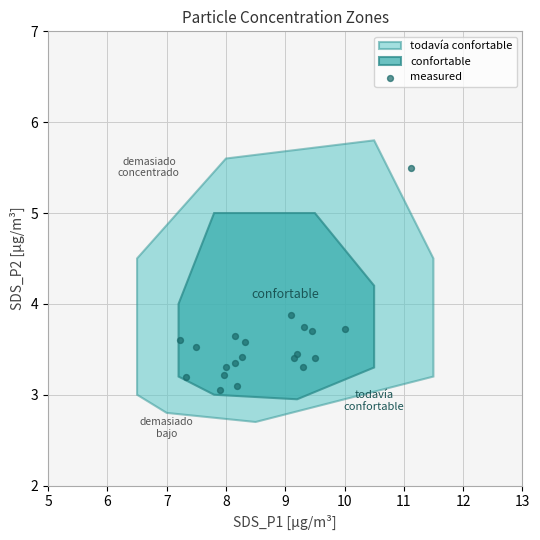

What Y value in the scatter plot is closest to 4?

3.9